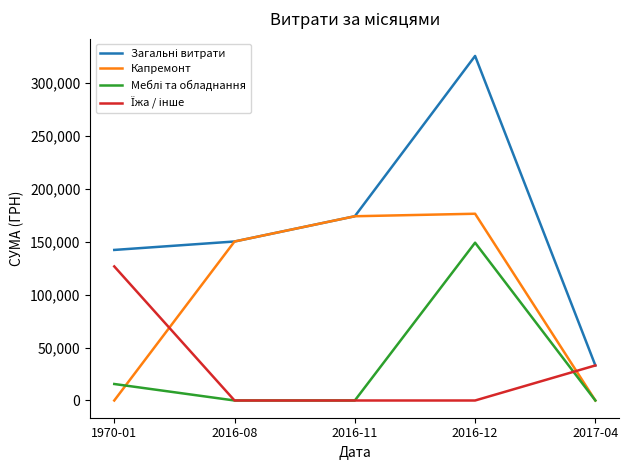

What is the greatest value displayed?

325116.8